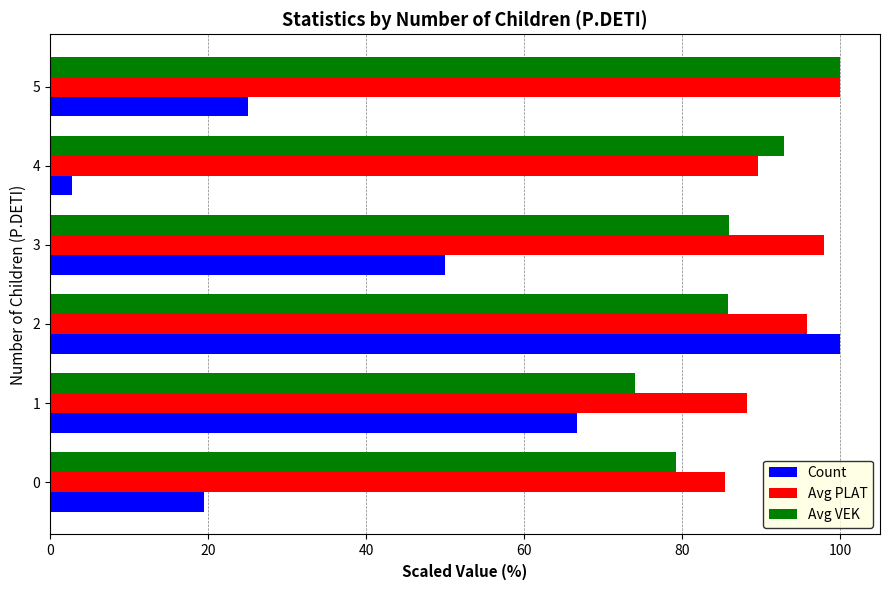

How many data points in Avg PLAT are above 95?

3